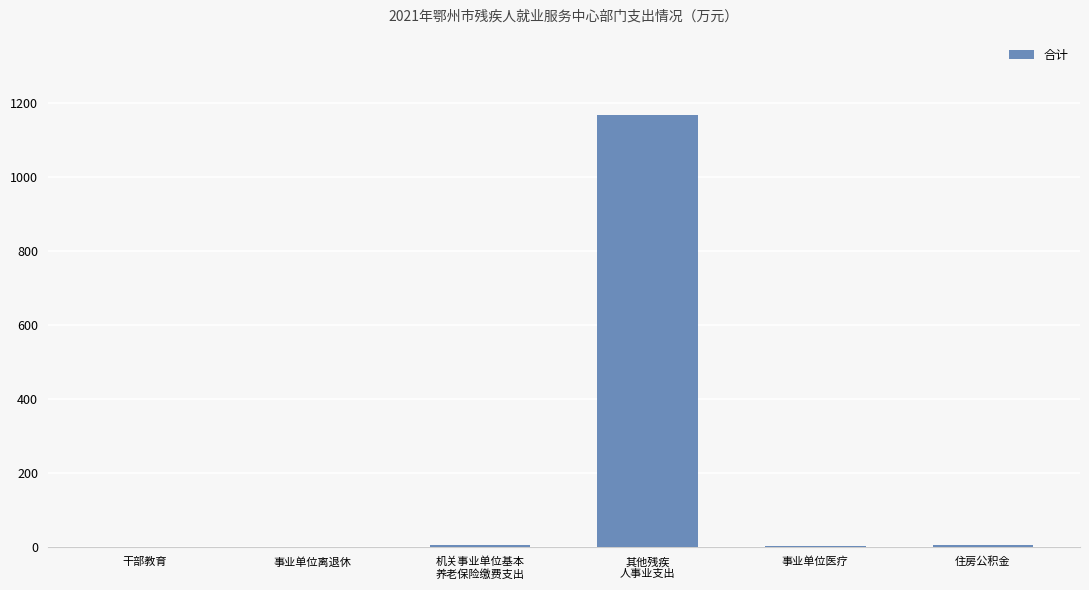

What is the maximum value shown in the chart?

1165.9